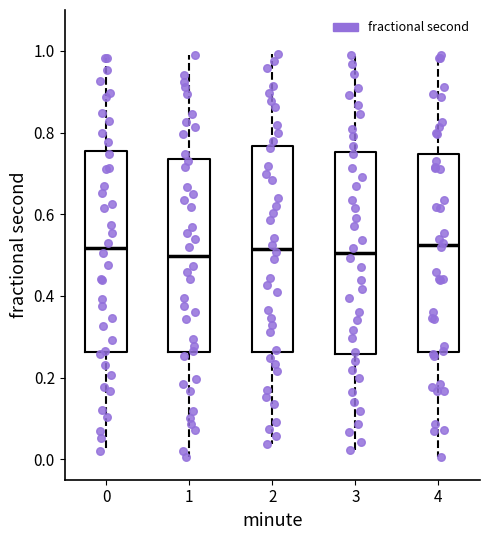

Reading left to right, read every box against the y-axis: the position of its median line, the range the box covers, and the ends of its whiskers. The values are not printed on the chart, so give them approximately, as read against the axis.

0: median 0.52, box 0.26 to 0.76, whiskers 0.02 to 0.98
1: median 0.50, box 0.26 to 0.74, whiskers 0.00 to 0.98
2: median 0.52, box 0.26 to 0.76, whiskers 0.04 to 1.00
3: median 0.50, box 0.26 to 0.76, whiskers 0.02 to 0.98
4: median 0.52, box 0.26 to 0.74, whiskers 0.00 to 0.98